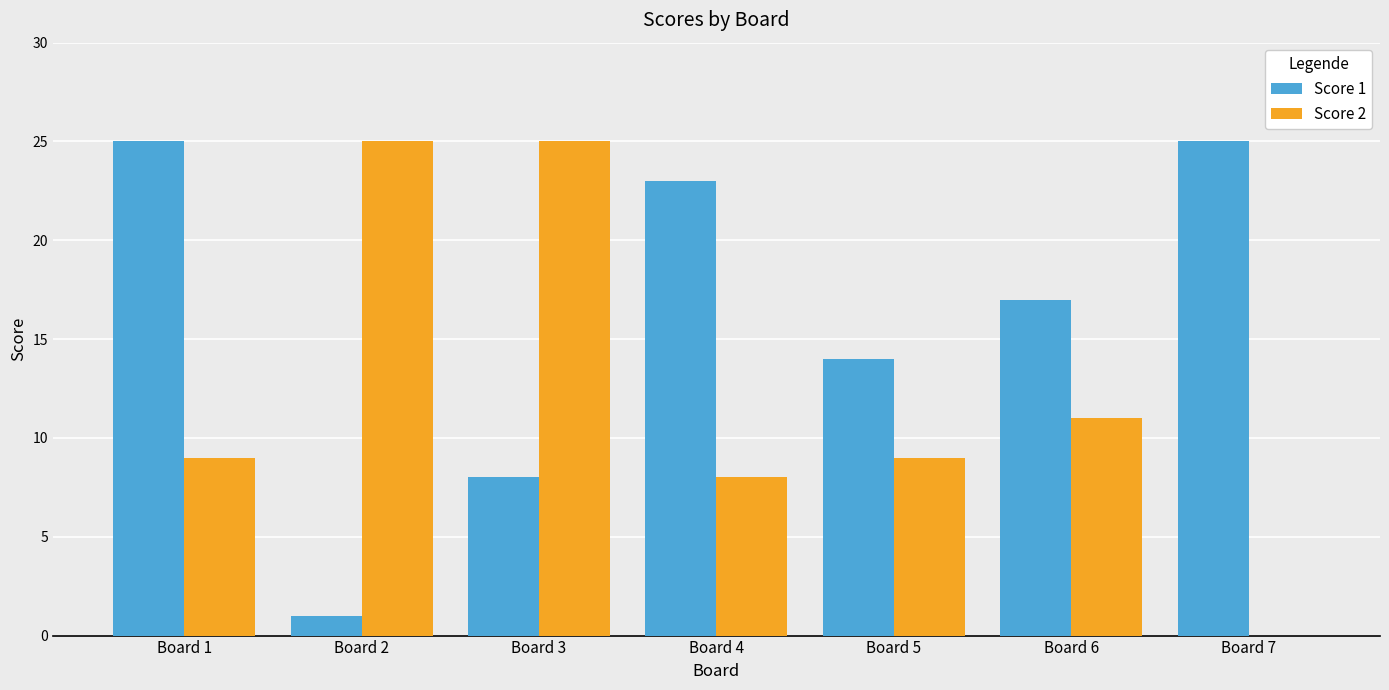

What is the sum of the Score 2 values at Board 2 and Board 3?

50